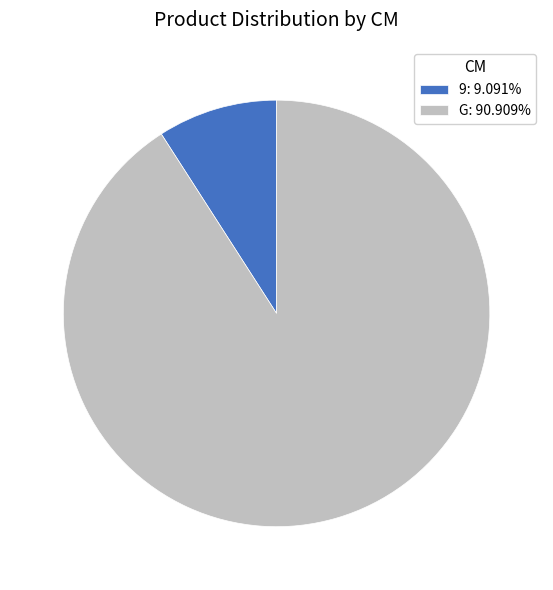

Does G: 90.909% represent more than half of the total?

Yes